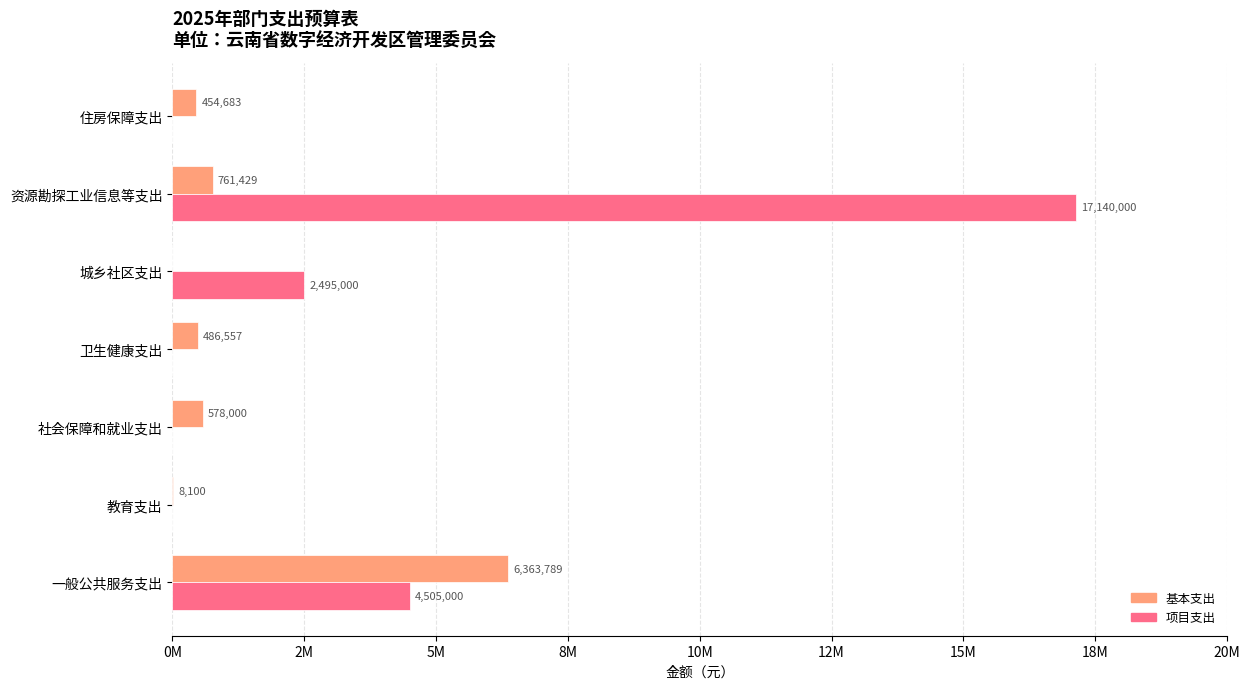

What is the difference between the maximum and second lowest values in the 项目支出 series?

17140000.0